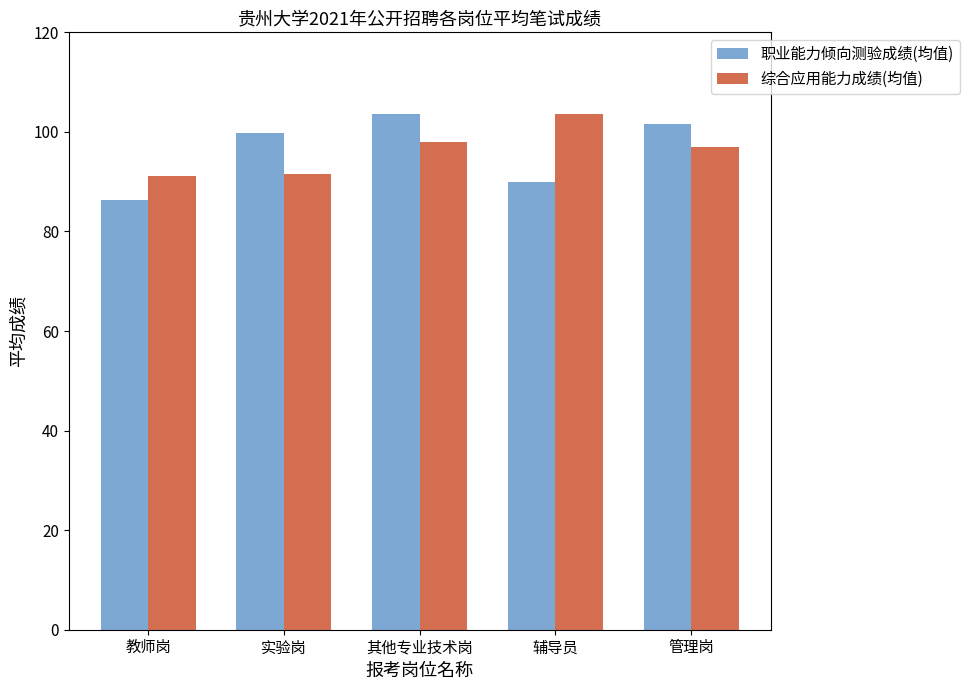

At 实验岗, list the series in order from largest to smallest.

职业能力倾向测验成绩(均值), 综合应用能力成绩(均值)